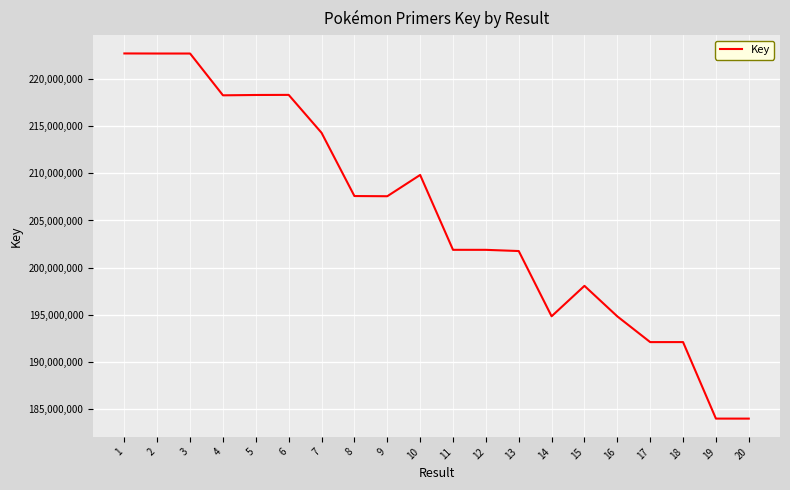

What is the difference between the maximum and minimum values?

38777452